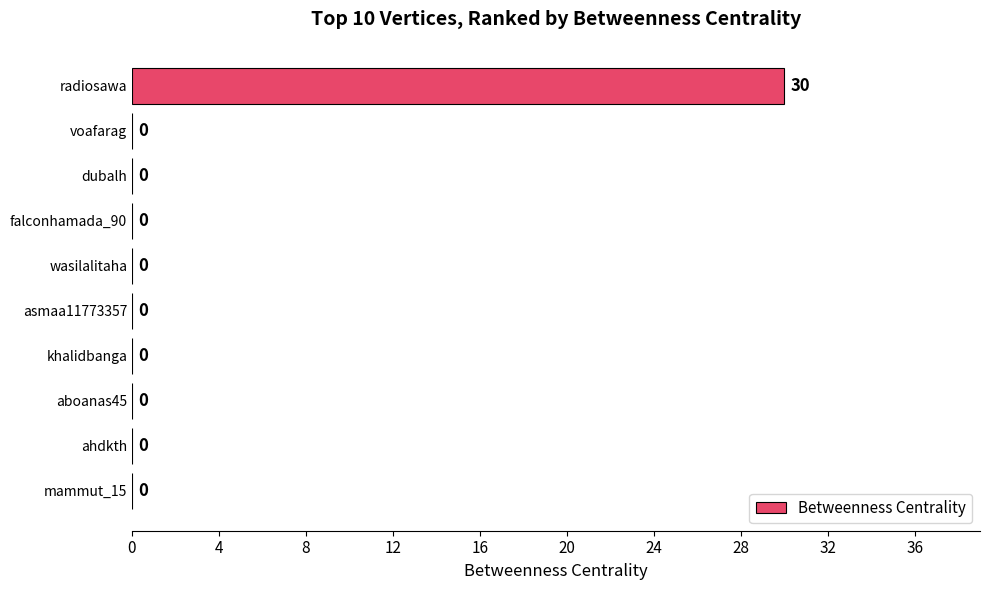

Read the value at radiosawa, to the nearest 5.

30